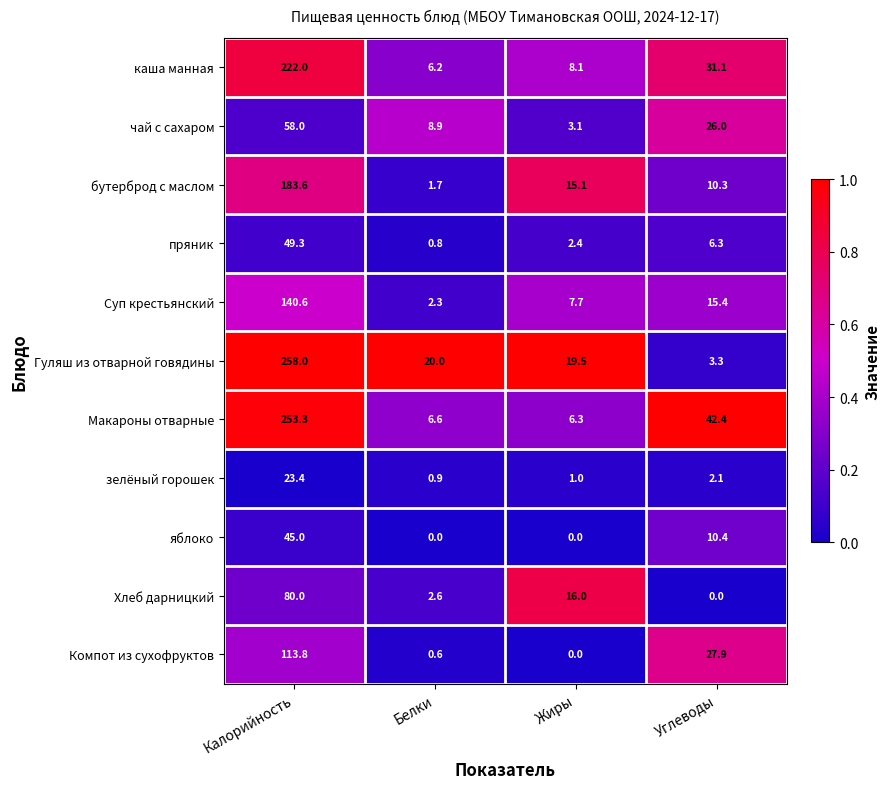

At Углеводы, list the series in order from largest to smallest.

Макароны отварные, каша манная, Компот из сухофруктов, чай с сахаром, Суп крестьянский, яблоко, бутерброд с маслом, пряник, Гуляш из отварной говядины, зелёный горошек, Хлеб дарницкий